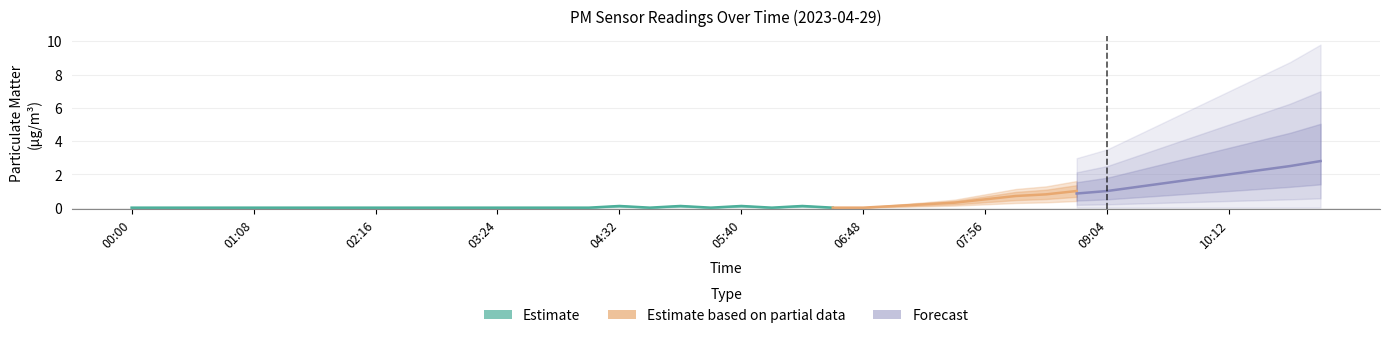

True or false: P2 has more than 0 interior local peaks.

True